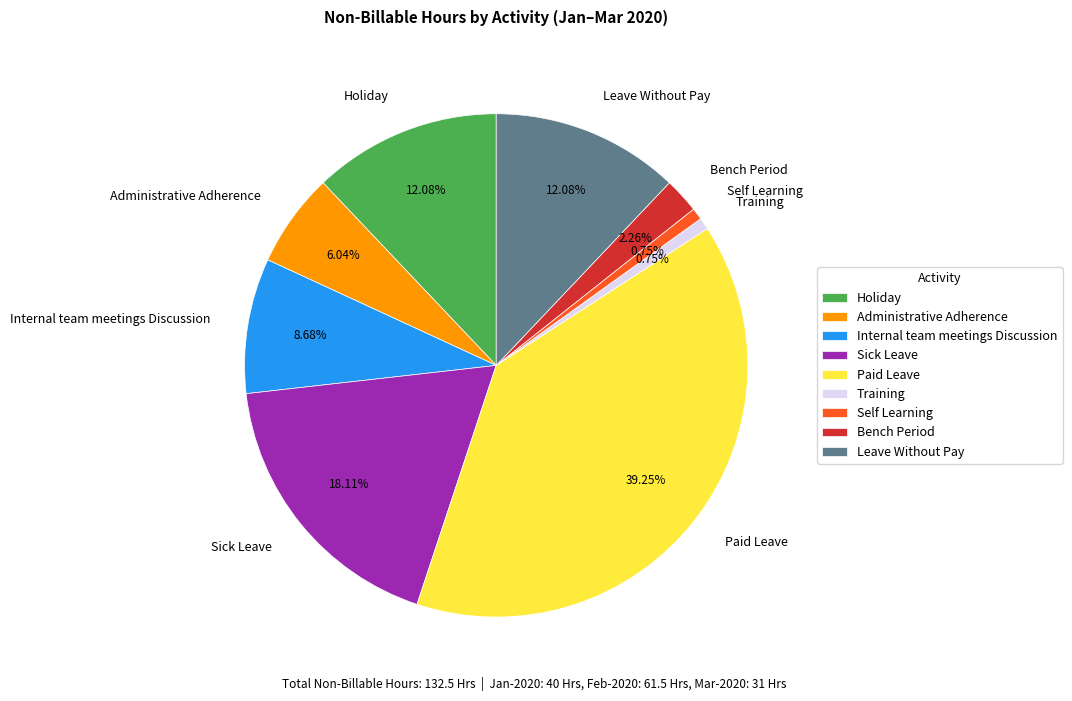

To the nearest percent, what percentage of the pie is Internal team meetings Discussion?

9%